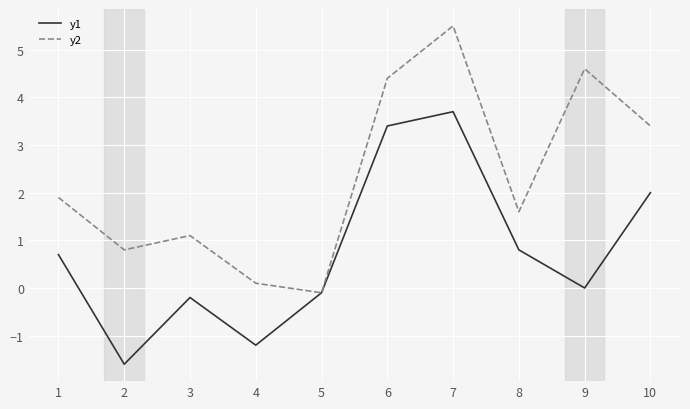

Which series has the largest total across all categories?

y2